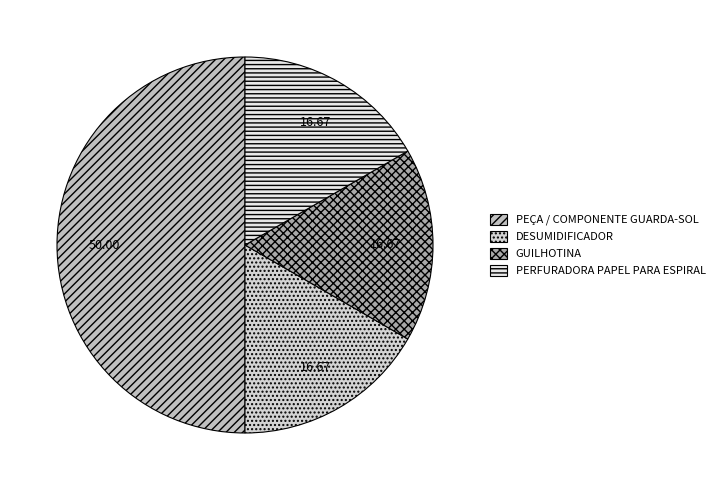

Do GUILHOTINA and PEÇA / COMPONENTE GUARDA-SOL together represent more than half of the pie?

Yes